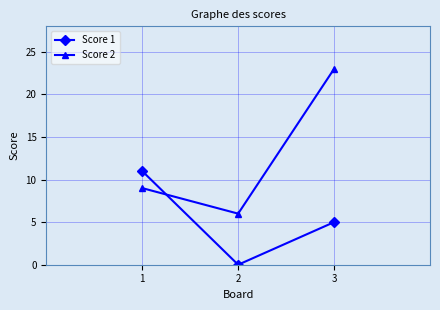

What is the approximate value of Score 1 at 3?

5